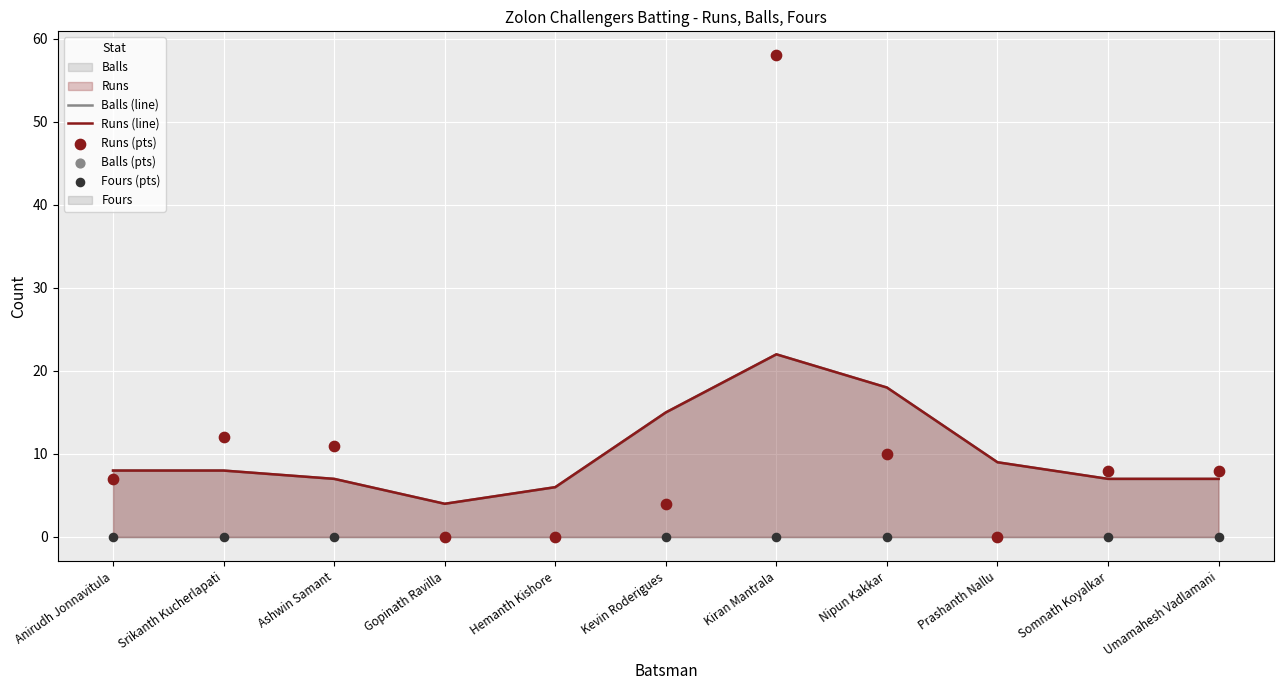

What is the total value across all series at Srikanth Kucherlapati?

40